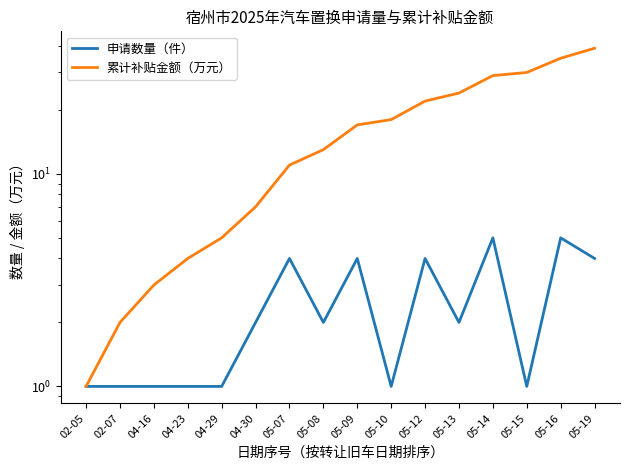

True or false: 申请数量（件） and 累计补贴金额（万元） cross at least once.

False